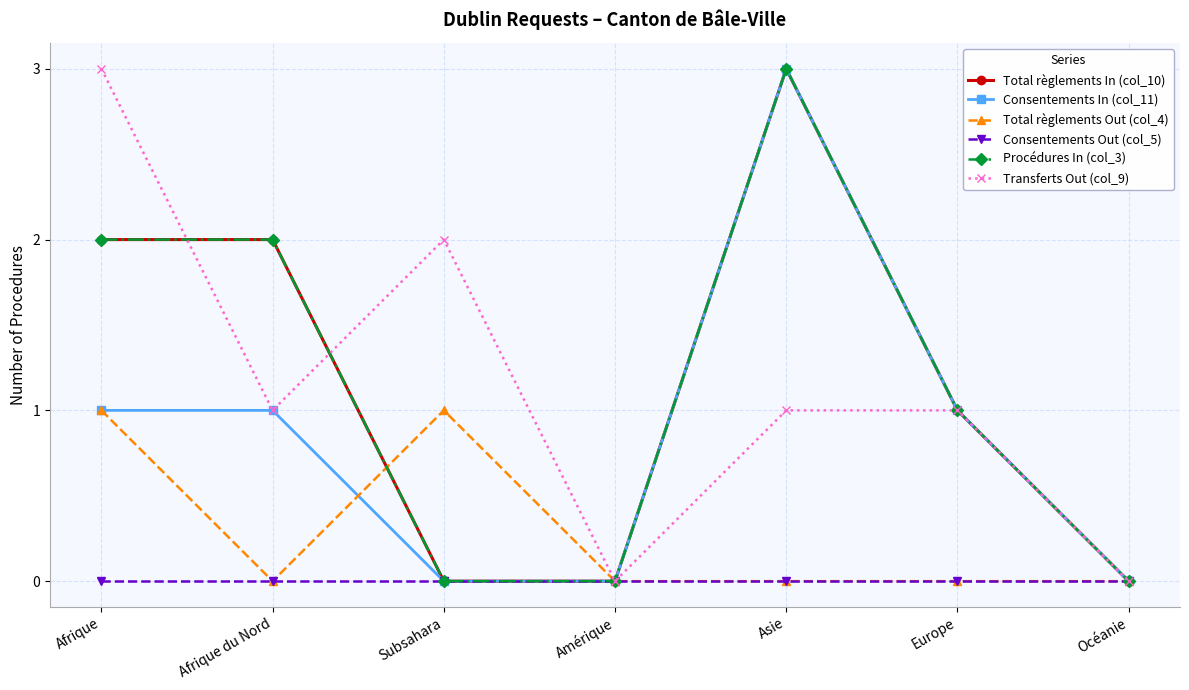

Does the chart have visible grid lines?

Yes